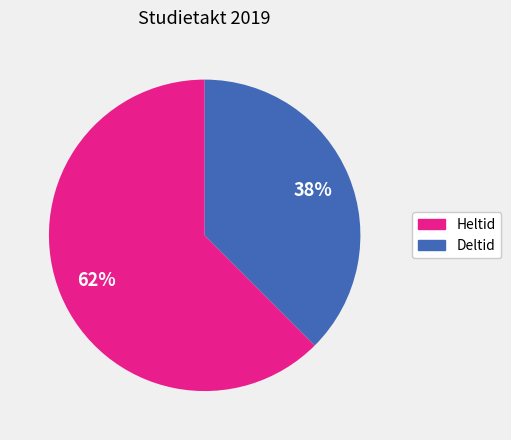

Which has a higher value, Heltid or Deltid?

Heltid